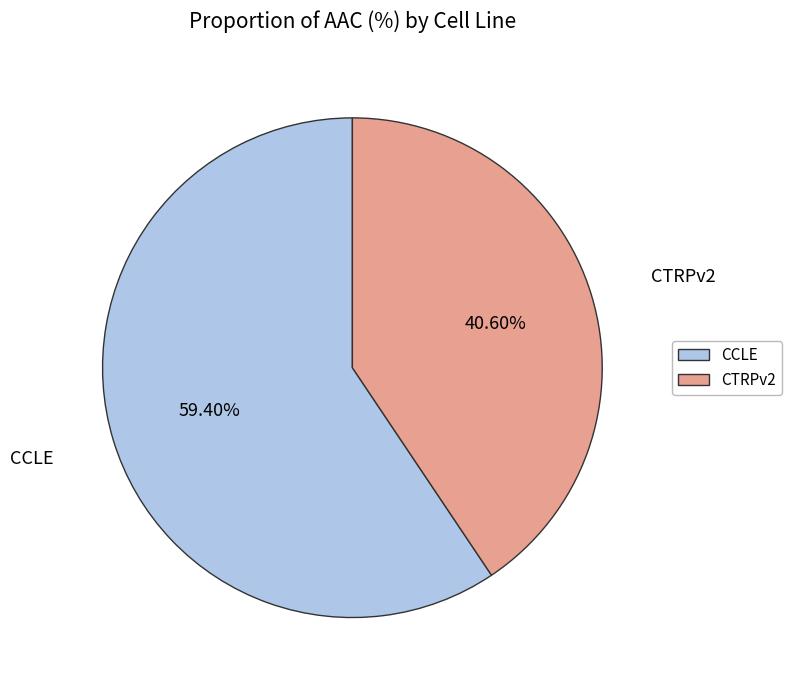

What is the largest slice in the pie chart?

CCLE